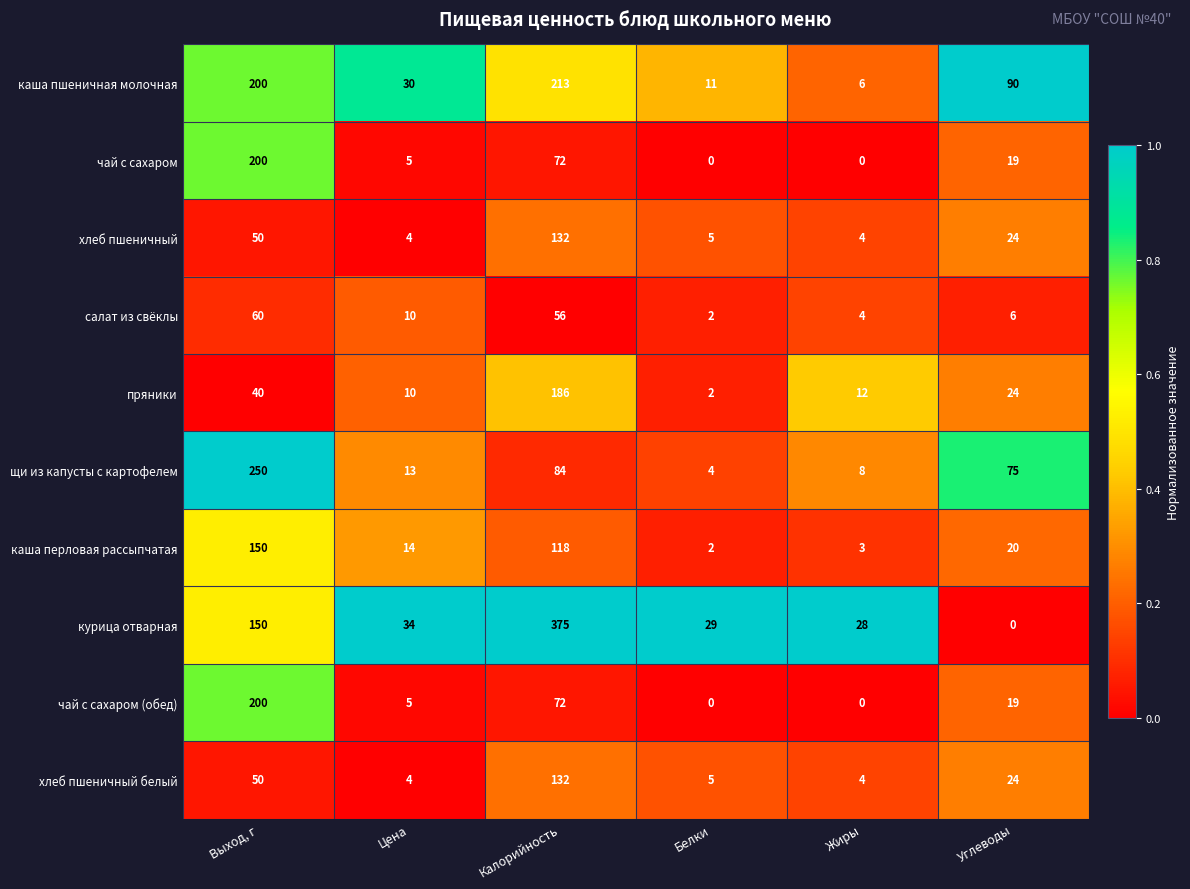

Which series has the widest spread of values?

курица отварная